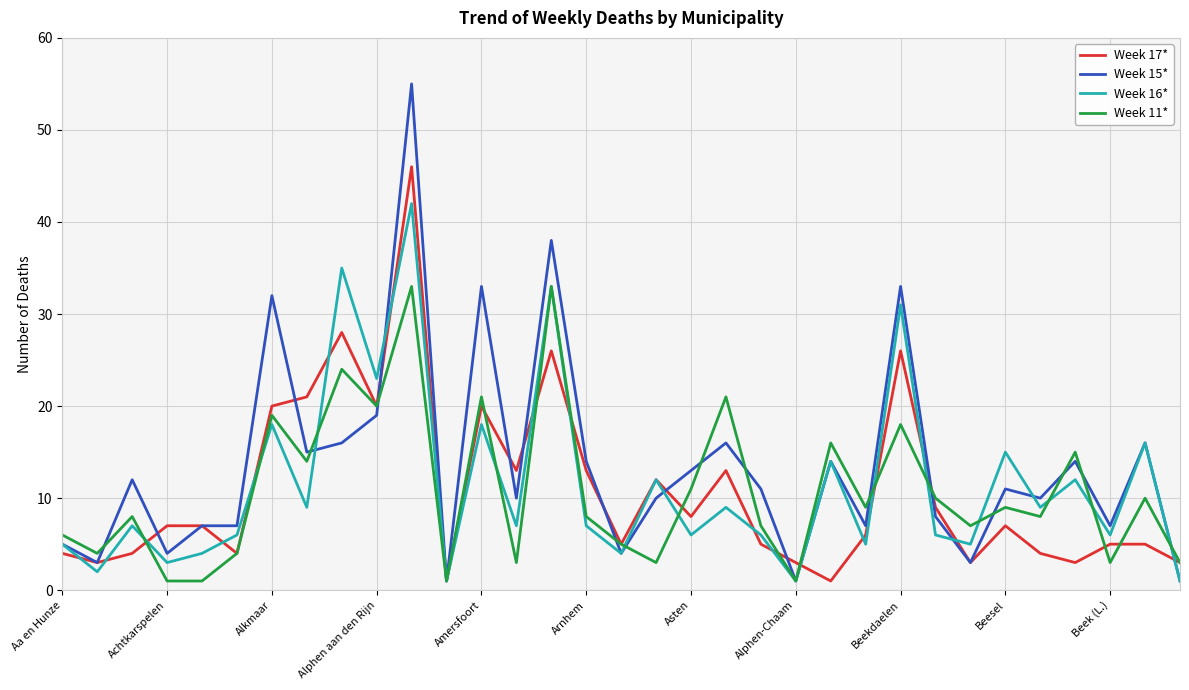

Which series has the widest spread of values?

Week 15*